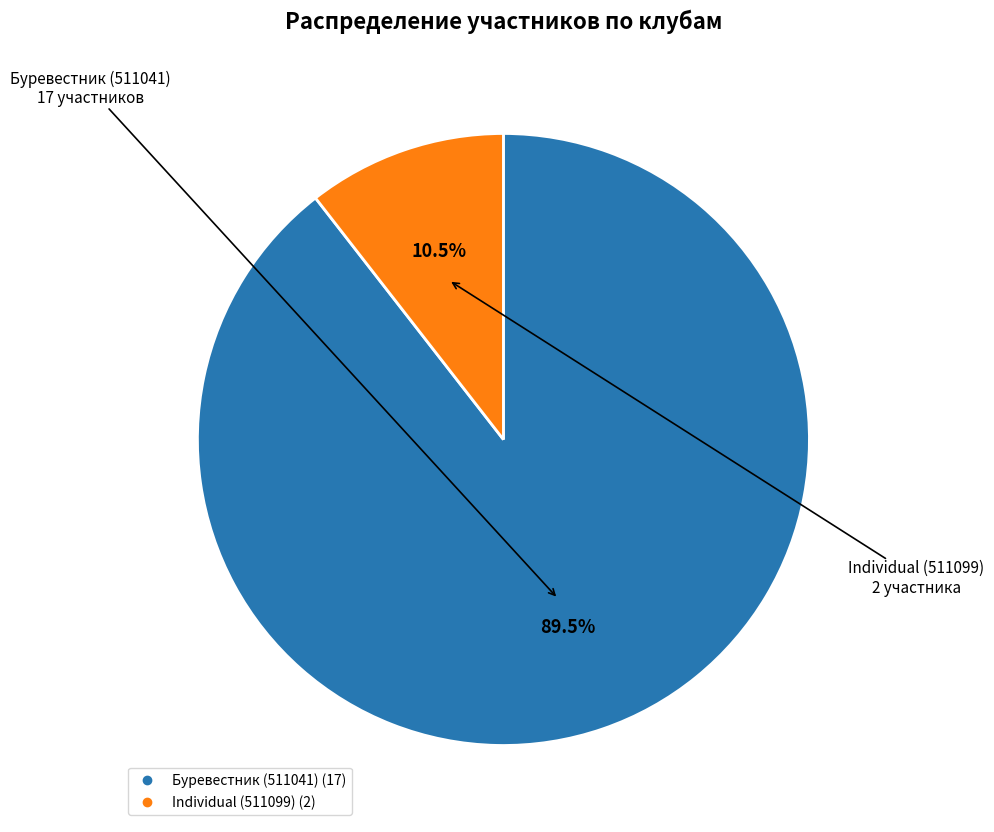

Rank the categories by value from lowest to highest.

Individual (511099), Буревестник (511041)